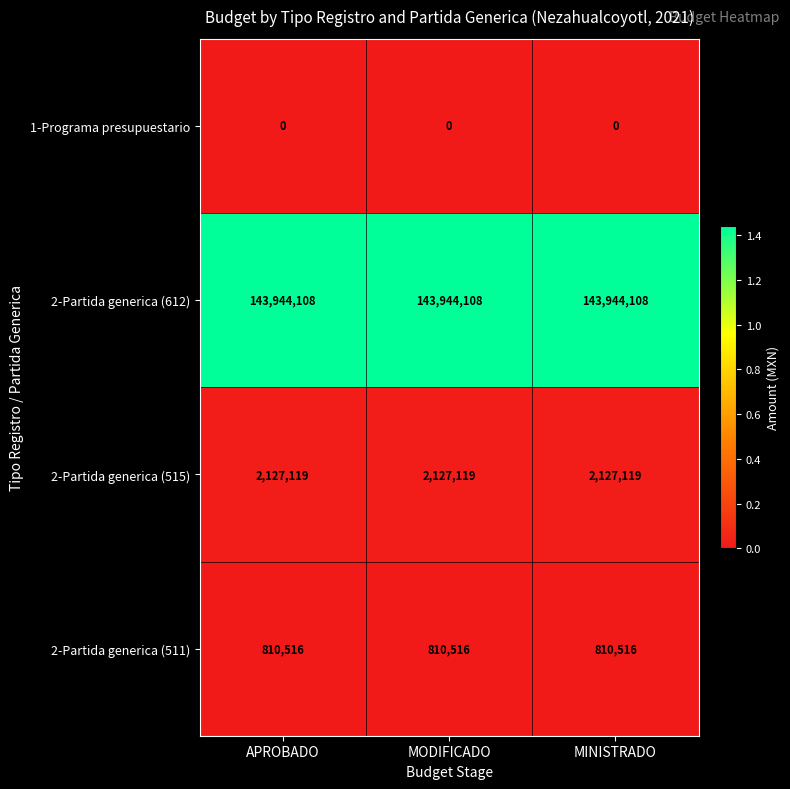

What is the maximum value for 2-Partida generica (515)?

2127119